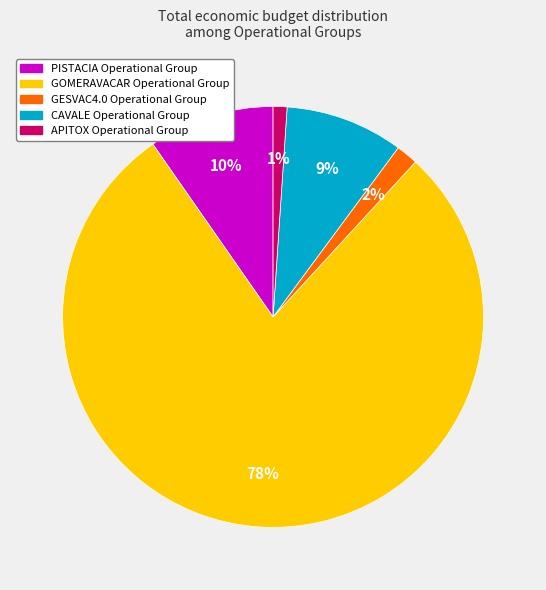

To the nearest percent, what portion does GESVAC4.0 Operational Group represent?

2%